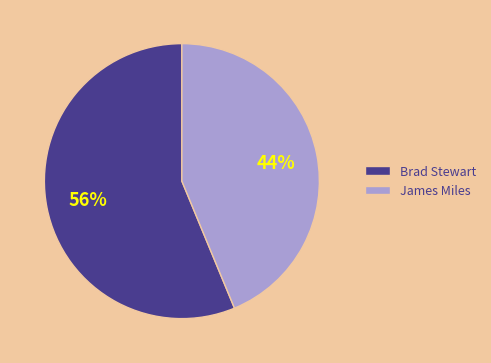

Rank the categories by value from highest to lowest.

Brad Stewart, James Miles